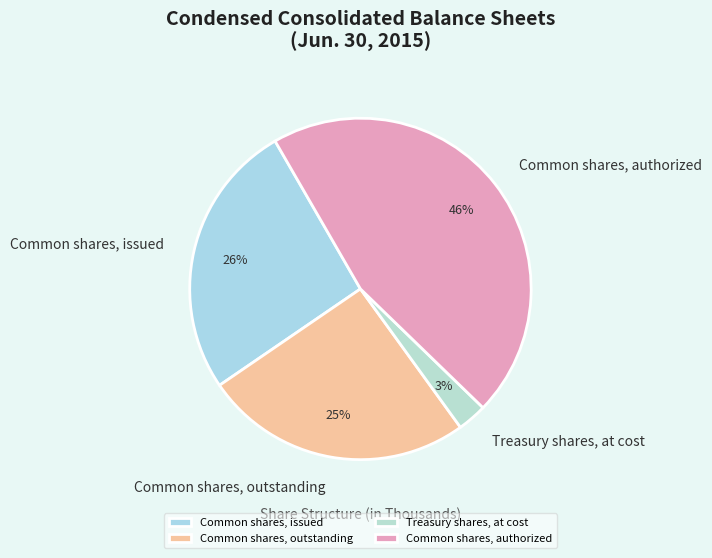

Do Common shares, authorized and Common shares, issued together represent more than half of the pie?

Yes